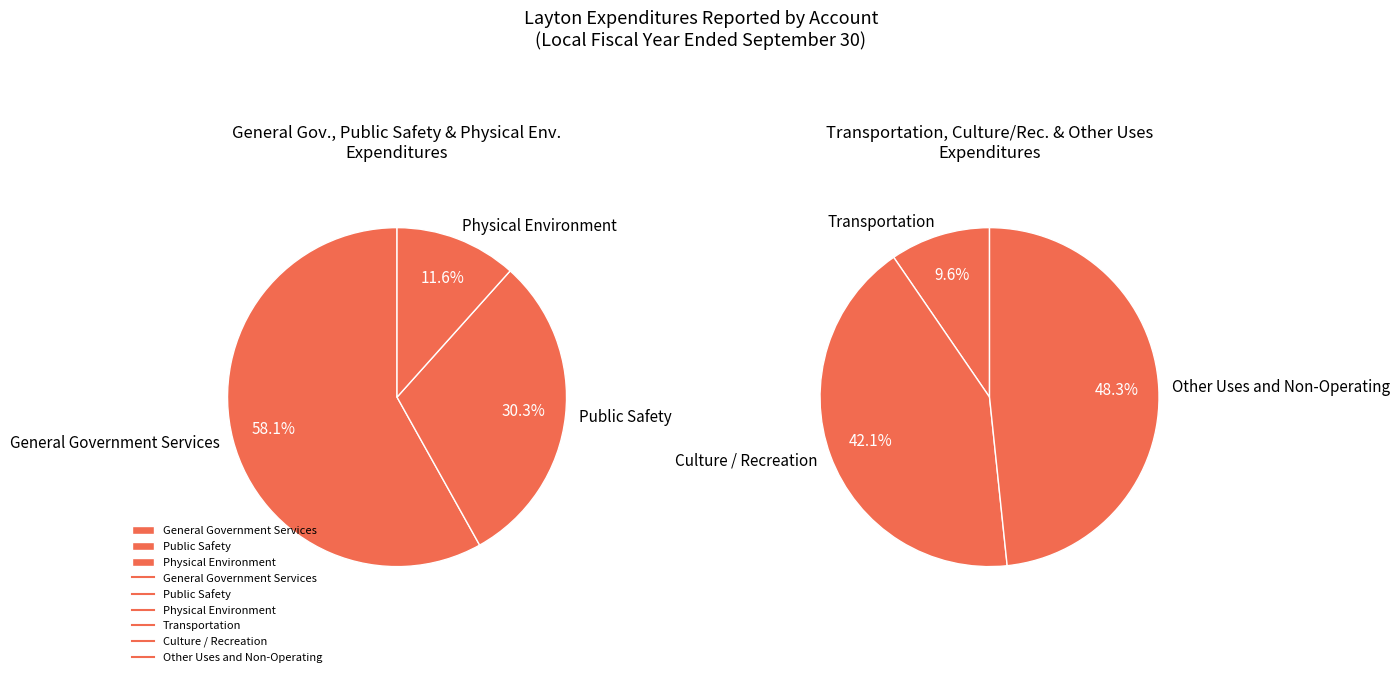

How many slices are in this pie chart?

6